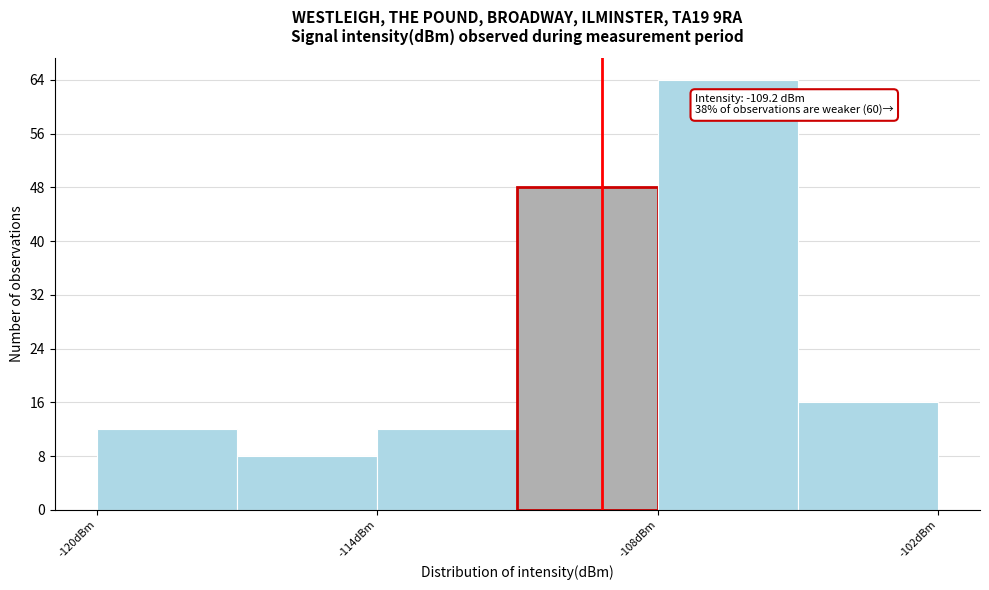

Around what value on the x-axis is the tallest bar? Give the approximate position of its centre, as read against the axis.

-106